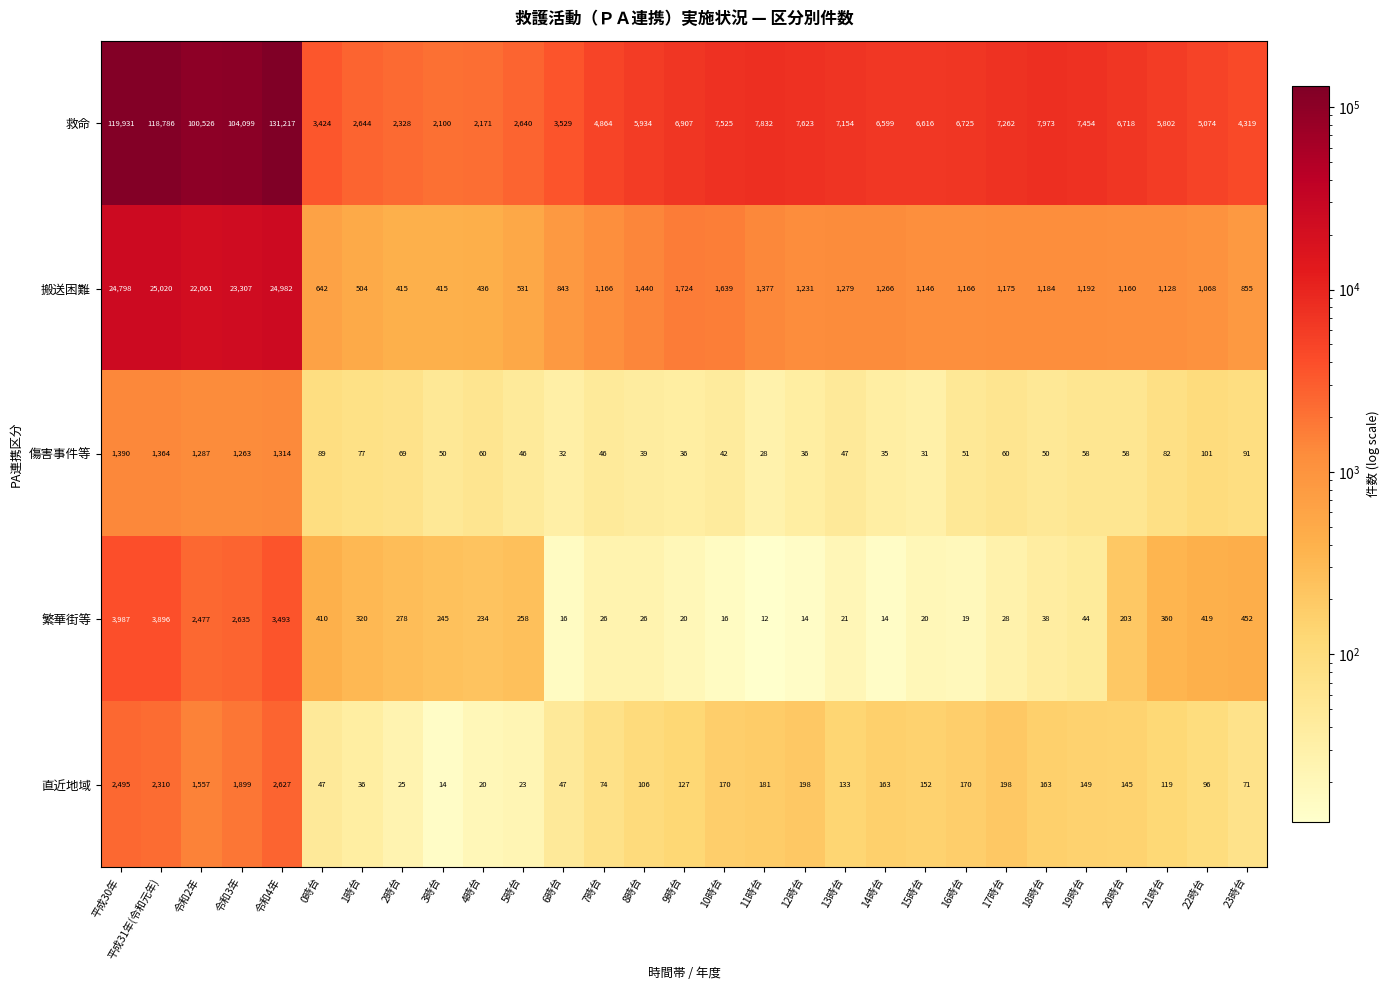

What is the difference between the 搬送困難 values at 2時台 and 平成31年(令和元年)?

24605